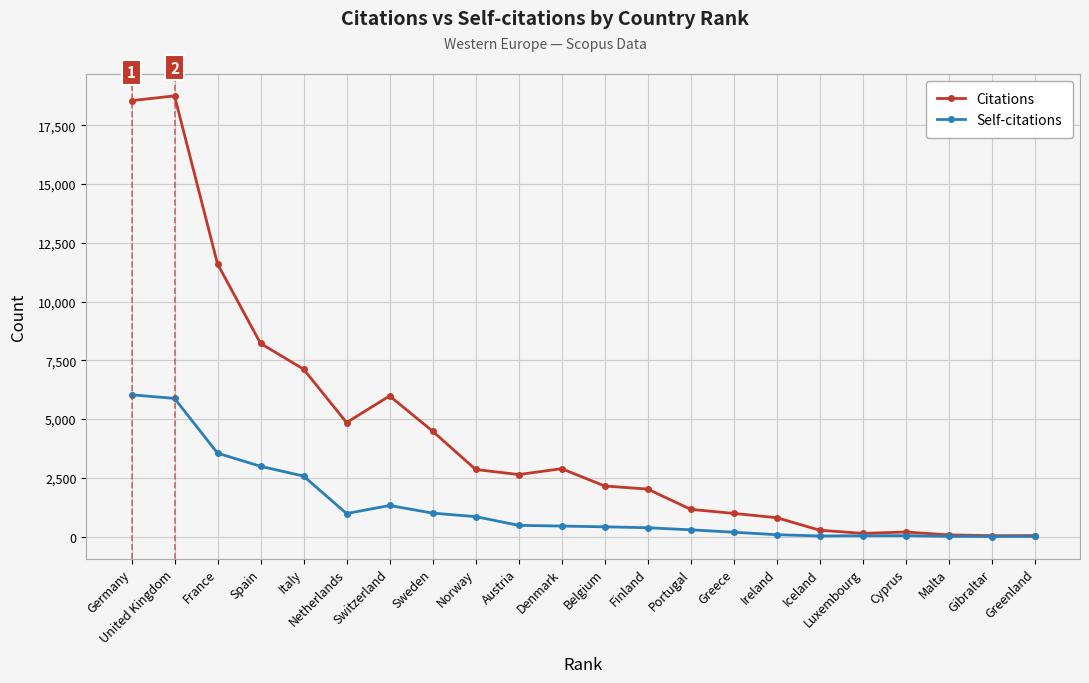

At which label is Citations closest to 9396?

Spain